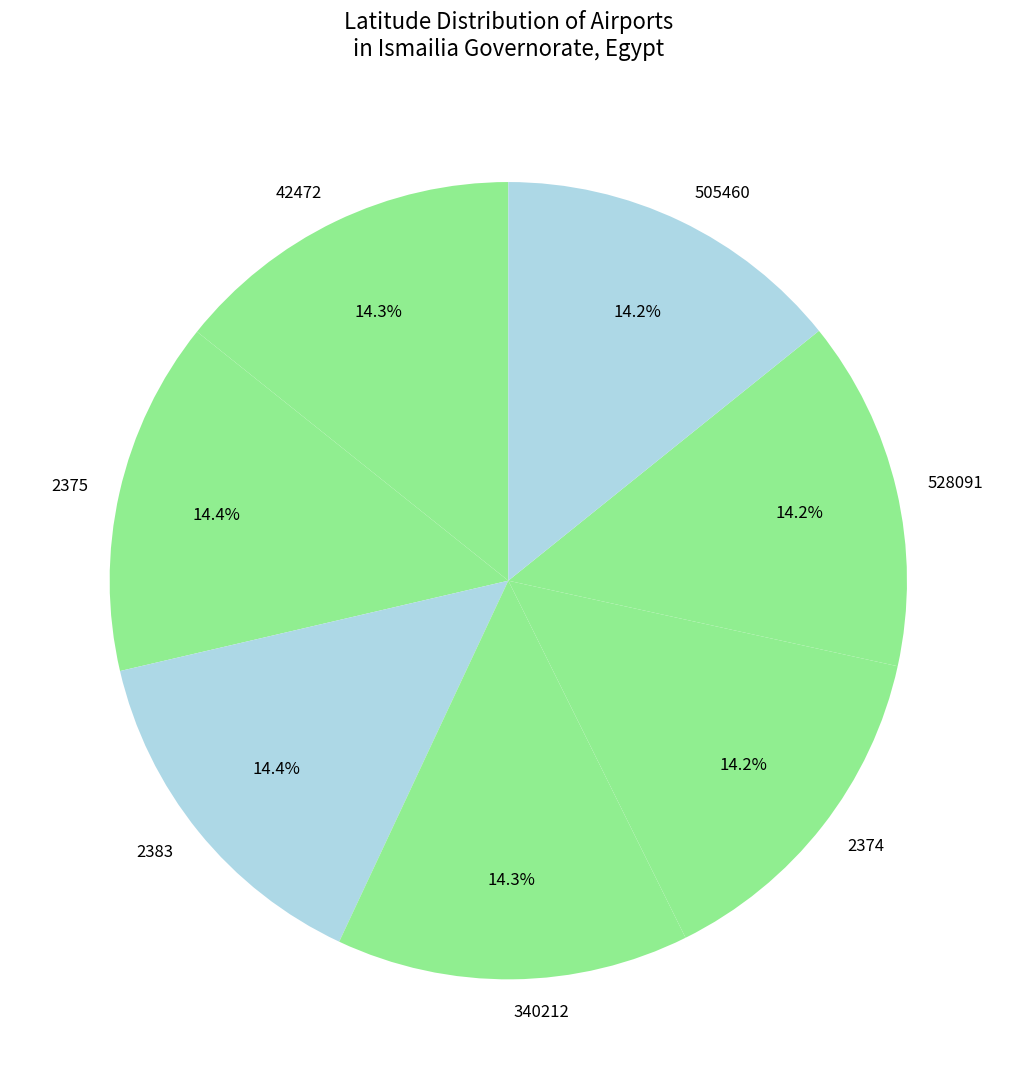

What is the ratio of the value at 2383 to the value at 2375?

1.0